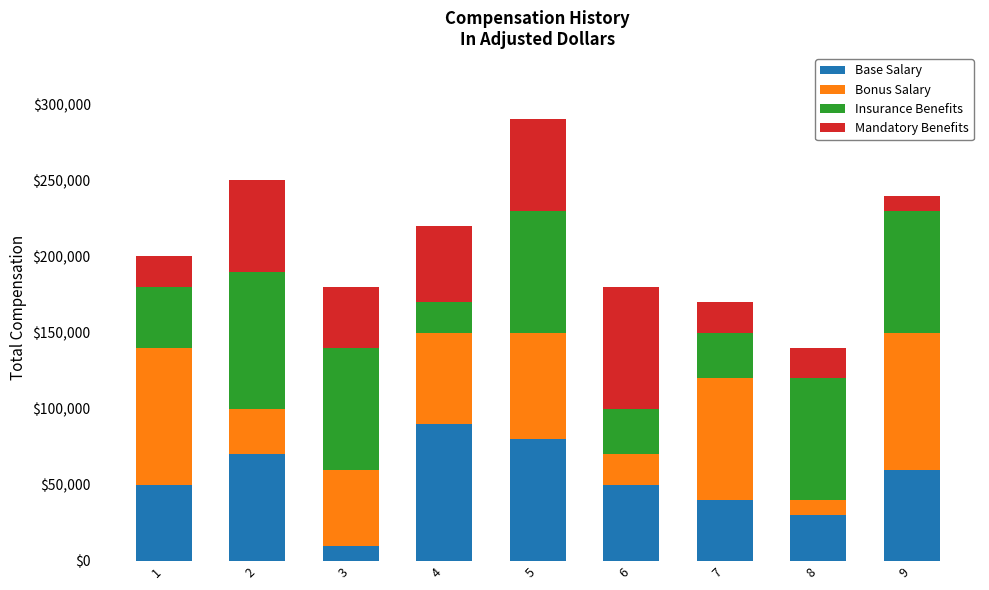

What is the lowest value of the Base Salary series?

10000